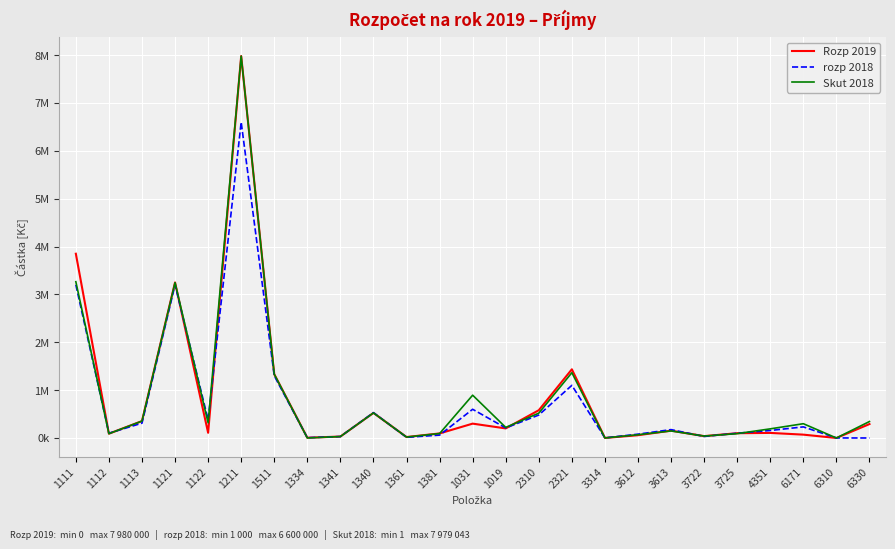

At which category is the sum across all series the highest?

1211